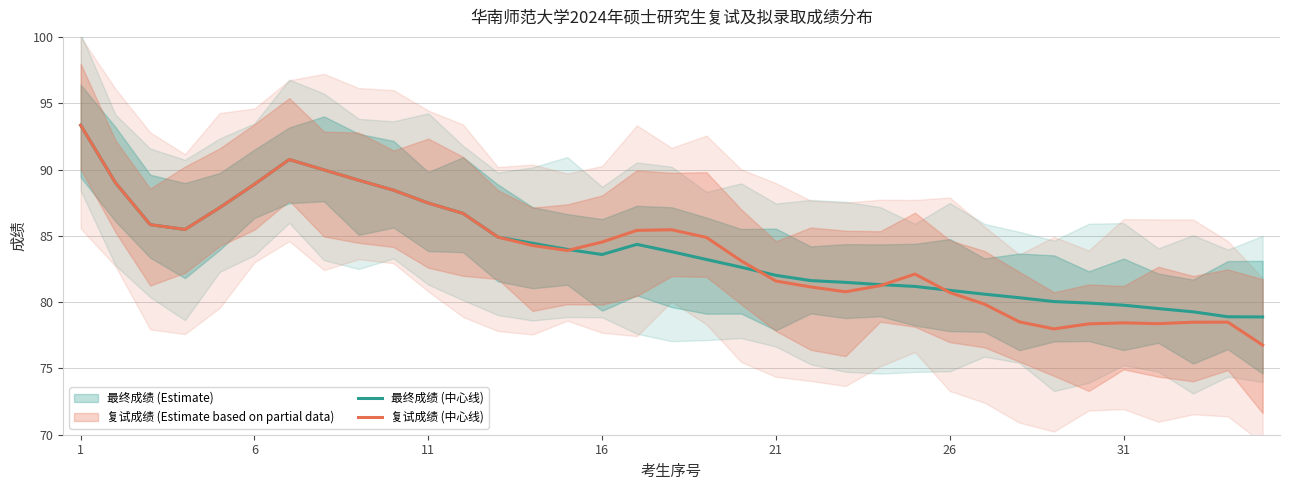

True or false: 最终成绩 (中心线) and 复试成绩 (中心线) intersect in this chart.

True